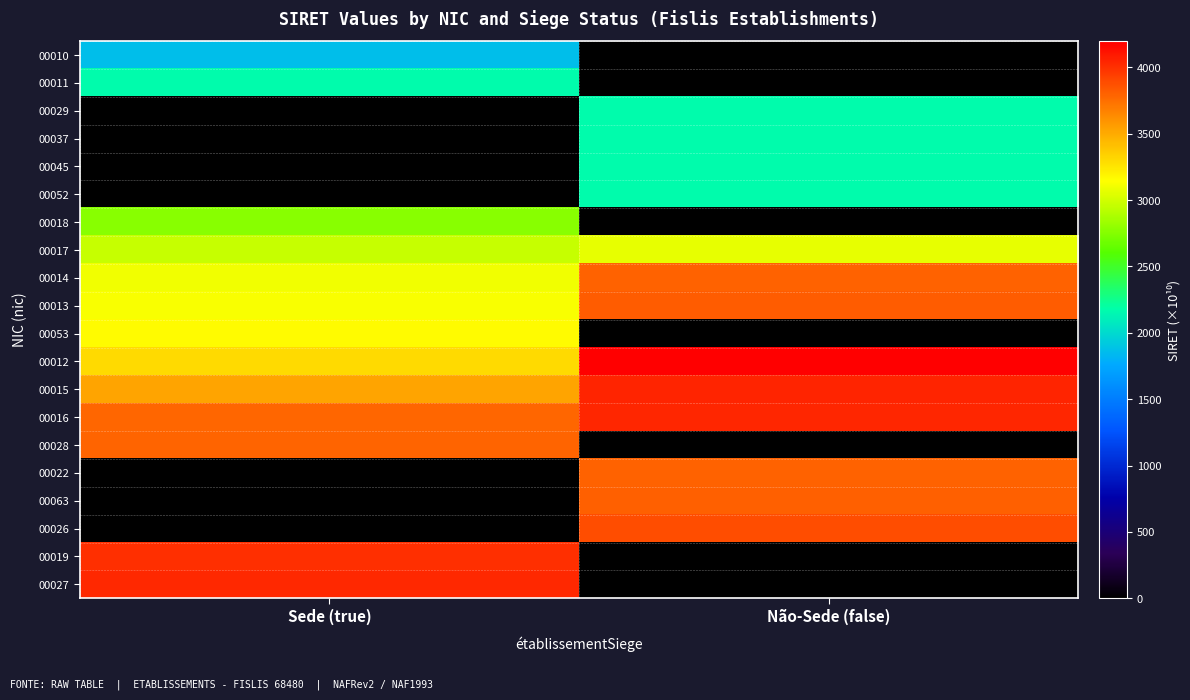

Reading left to right, extract all data points from this chart.

00010: Sede (true)=1868.0	Não-Sede (false)=0.0
00011: Sede (true)=2168.0	Não-Sede (false)=0.0
00029: Sede (true)=0.0	Não-Sede (false)=2168.0
00037: Sede (true)=0.0	Não-Sede (false)=2168.0
00045: Sede (true)=0.0	Não-Sede (false)=2168.0
00052: Sede (true)=0.0	Não-Sede (false)=2168.0
00018: Sede (true)=2768.0	Não-Sede (false)=0.0
00017: Sede (true)=2968.0	Não-Sede (false)=3070.9
00014: Sede (true)=3099.4	Não-Sede (false)=3803.8
00013: Sede (true)=3130.5	Não-Sede (false)=3827.4
00053: Sede (true)=3157.1	Não-Sede (false)=0.0
00012: Sede (true)=3299.1	Não-Sede (false)=4198.1
00015: Sede (true)=3533.2	Não-Sede (false)=4048.8
00016: Sede (true)=3785.9	Não-Sede (false)=4037.3
00028: Sede (true)=3788.5	Não-Sede (false)=0.0
00022: Sede (true)=0.0	Não-Sede (false)=3803.8
00063: Sede (true)=0.0	Não-Sede (false)=3810.2
00026: Sede (true)=0.0	Não-Sede (false)=3884.8
00019: Sede (true)=4005.2	Não-Sede (false)=0.0
00027: Sede (true)=4026.8	Não-Sede (false)=0.0